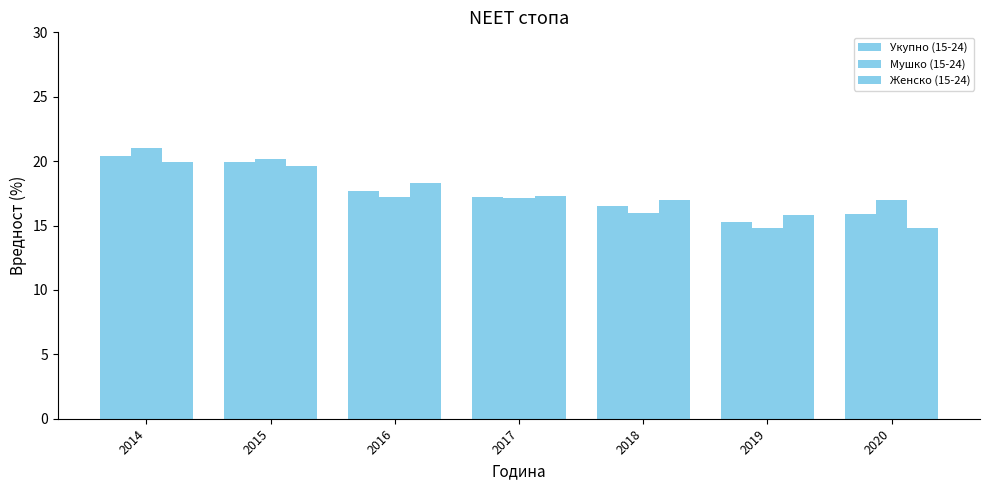

Which series has the largest total across all categories?

Мушко (15-24)